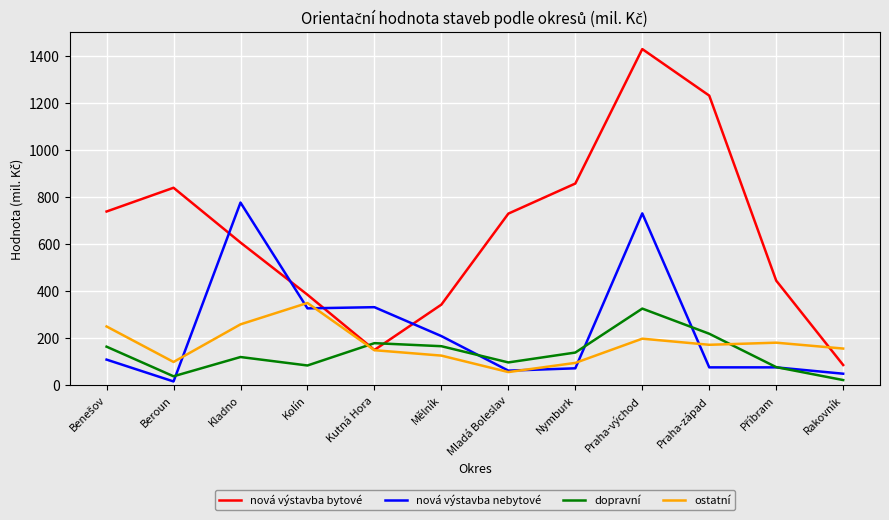

Is the value of nová výstavba nebytové at Kladno greater than the value of dopravní at Mladá Boleslav?

Yes